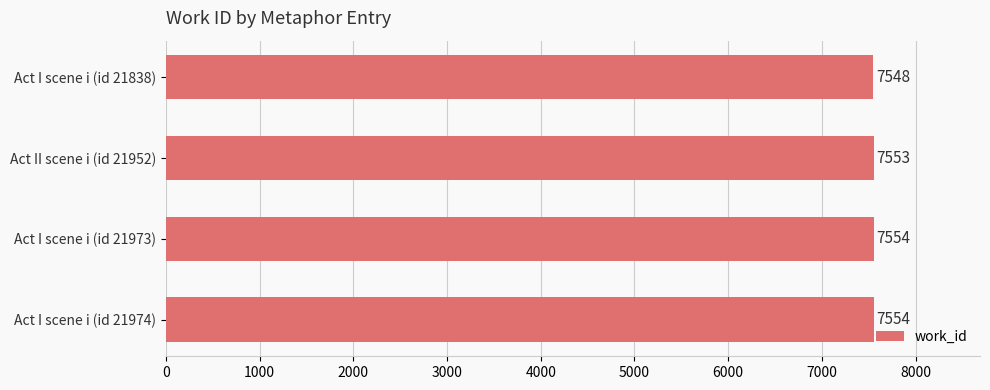

What is the average value?

7552